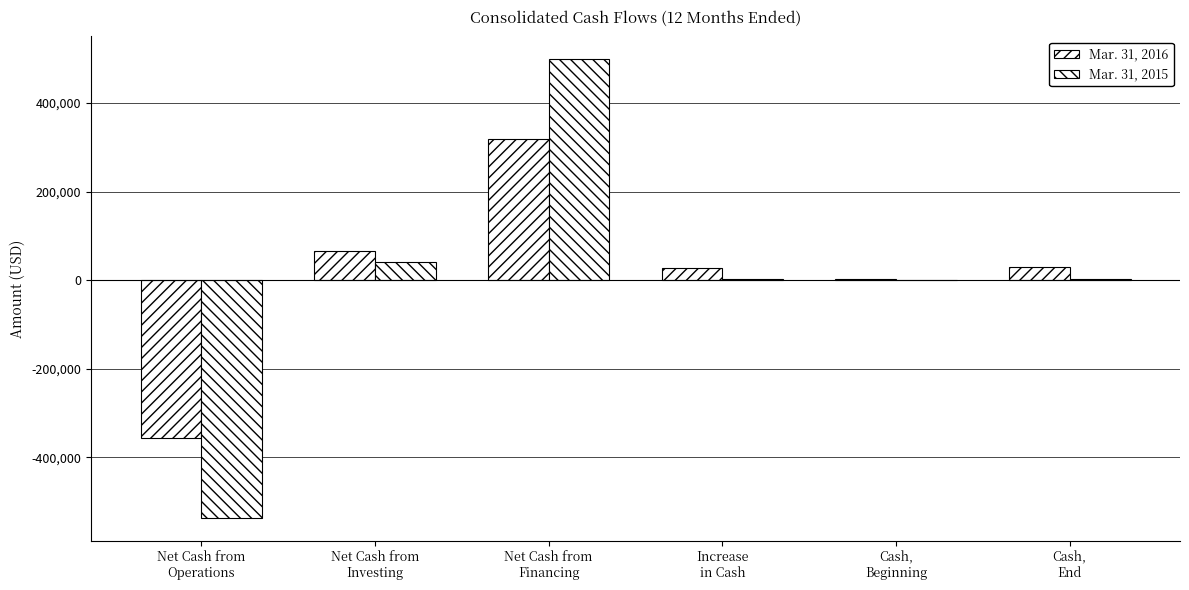

Does the chart contain stacked bars?

No